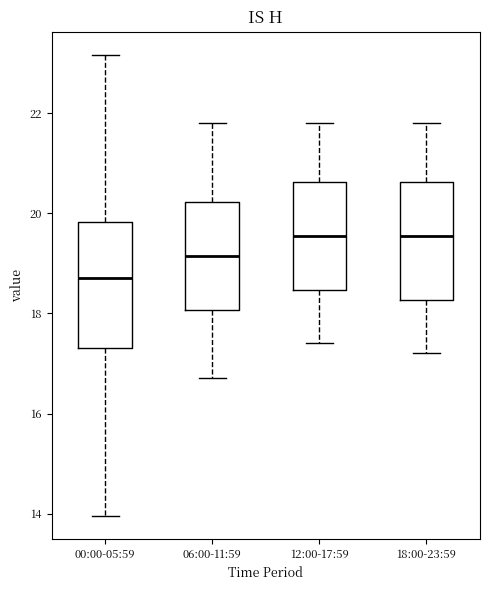

Reading left to right, read every box against the y-axis: the position of its median line, the range the box covers, and the ends of its whiskers. The values are not printed on the chart, so give them approximately, as read against the axis.

00:00-05:59: median 18.8, box 17.4 to 19.8, whiskers 14.0 to 23.2
06:00-11:59: median 19.2, box 18.0 to 20.2, whiskers 16.8 to 21.8
12:00-17:59: median 19.6, box 18.4 to 20.6, whiskers 17.4 to 21.8
18:00-23:59: median 19.6, box 18.2 to 20.6, whiskers 17.2 to 21.8